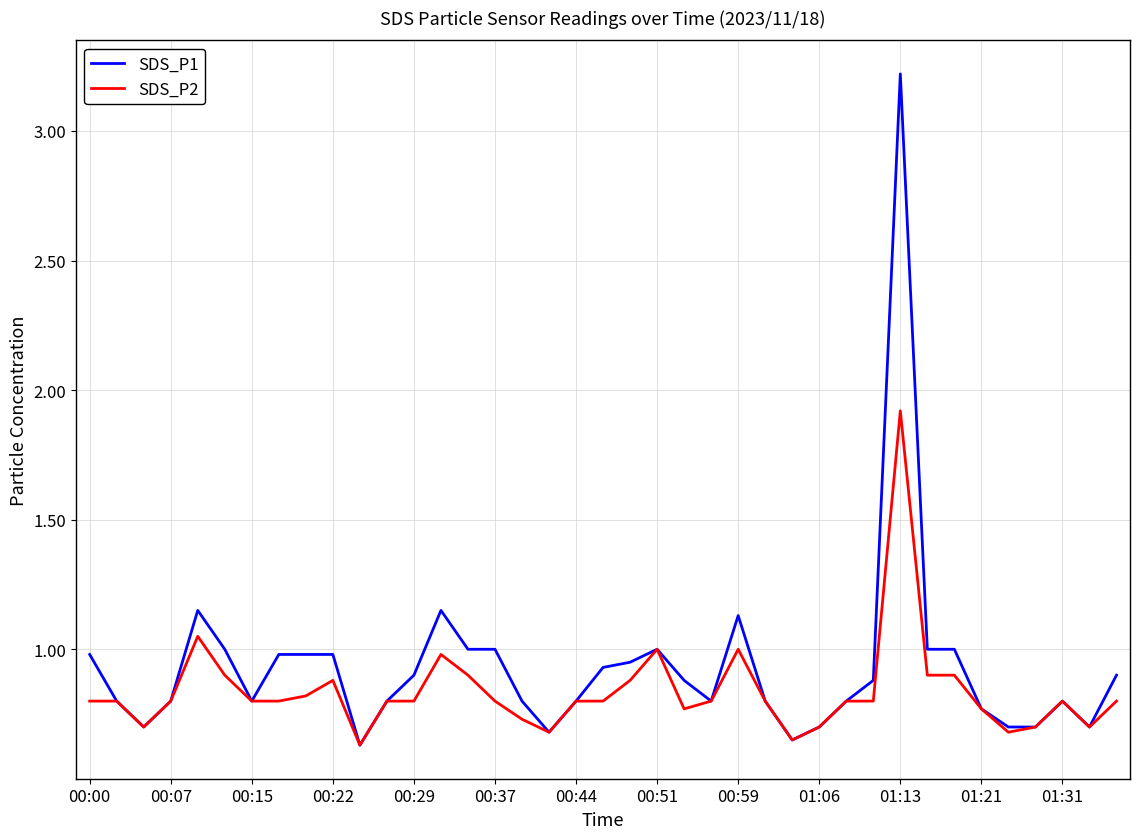

What is the maximum value shown in the chart?

3.2